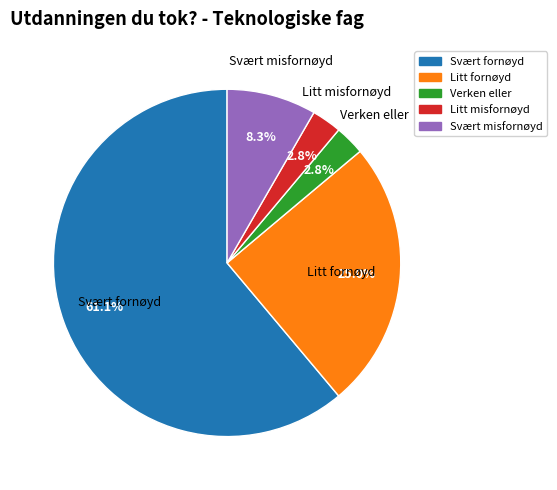

What percentage is NOT represented by Litt misfornøyd?

97.2%